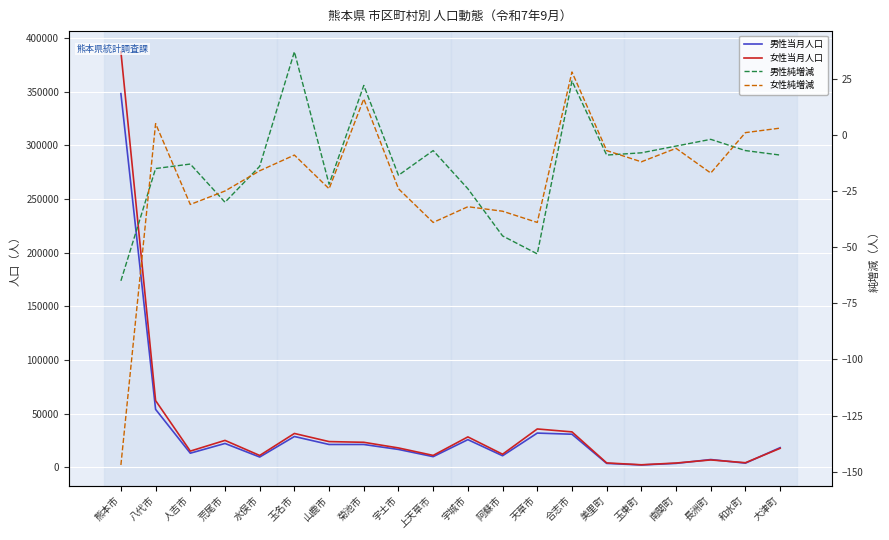

Between 八代市 and 宇城市, which series saw the biggest shift?

女性当月人口